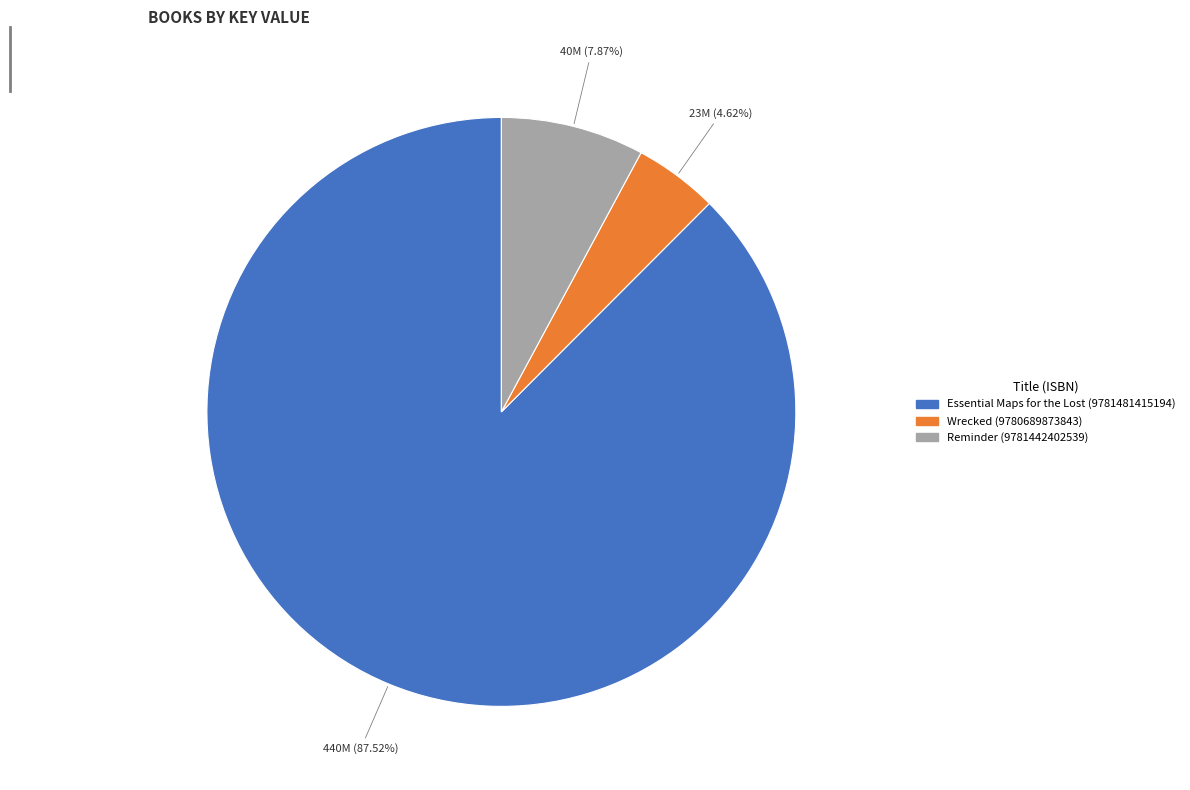

Which category has the smallest portion of the pie?

Wrecked (9780689873843)